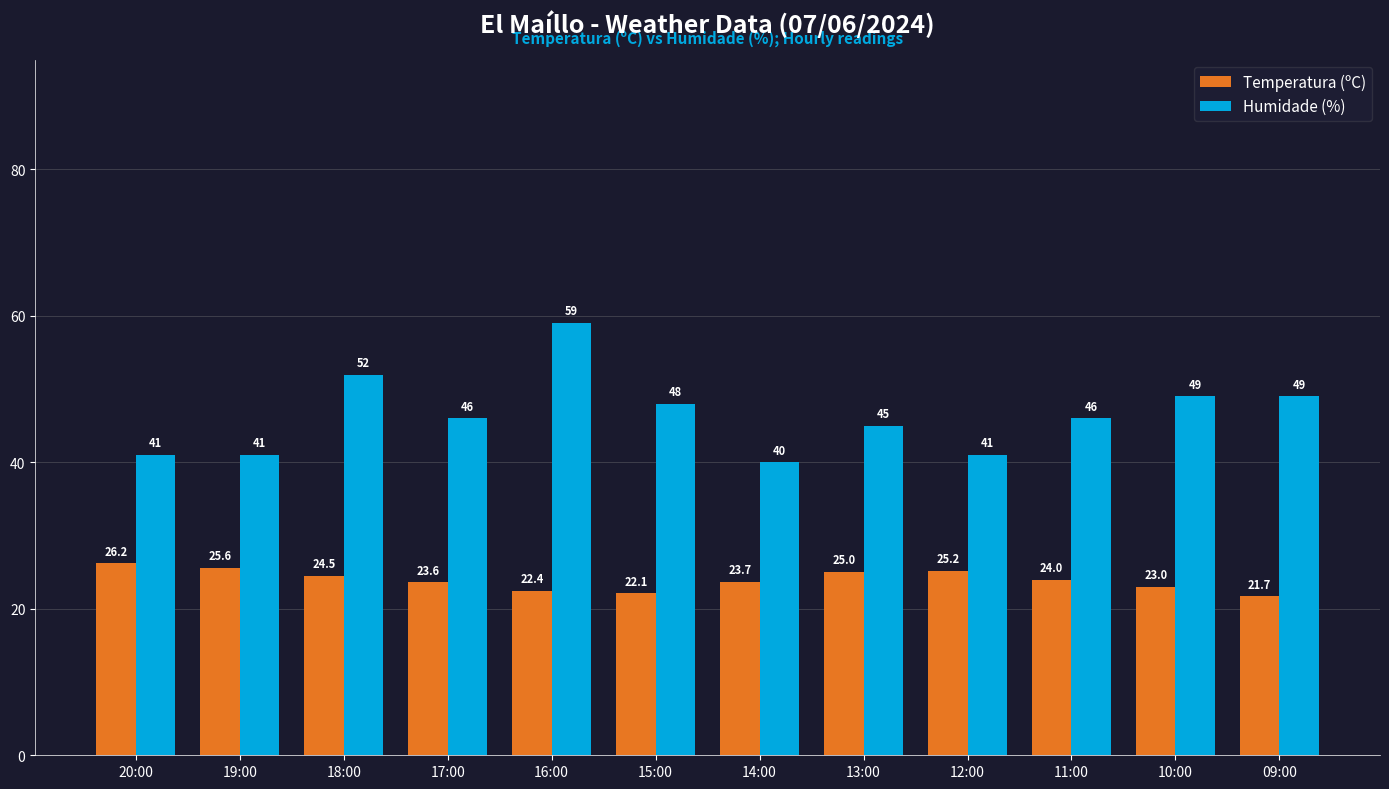

Which series has the widest spread of values?

Humidade (%)